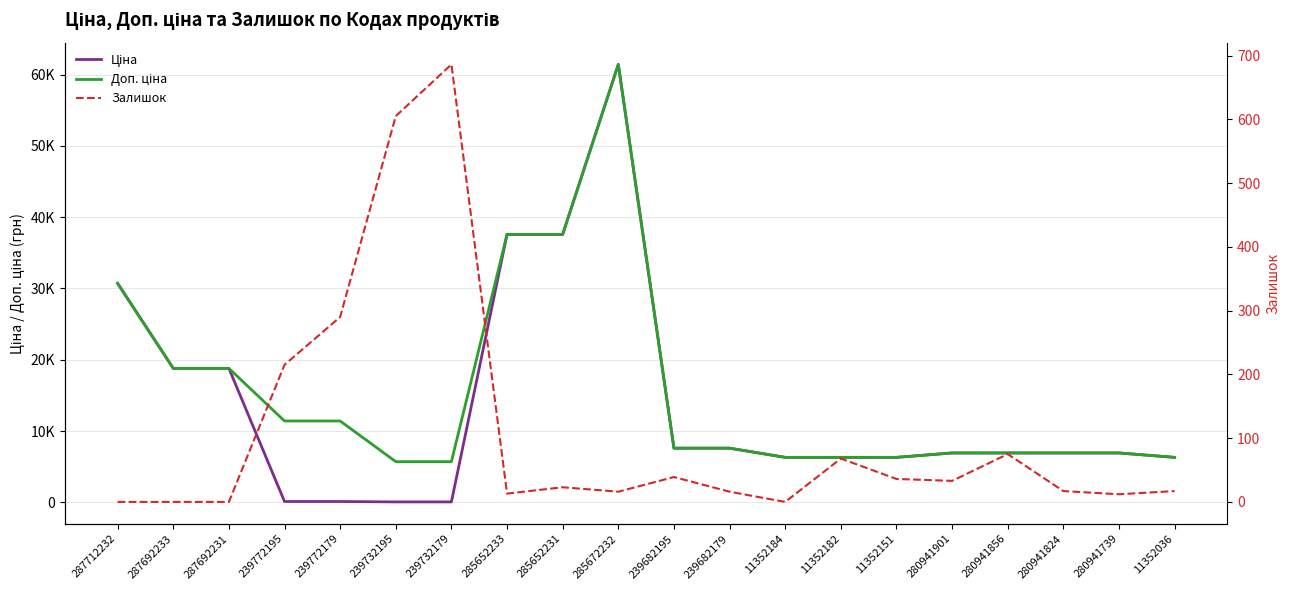

The value of Доп. ціна at 11352184 is 11233.9. True or false?

False